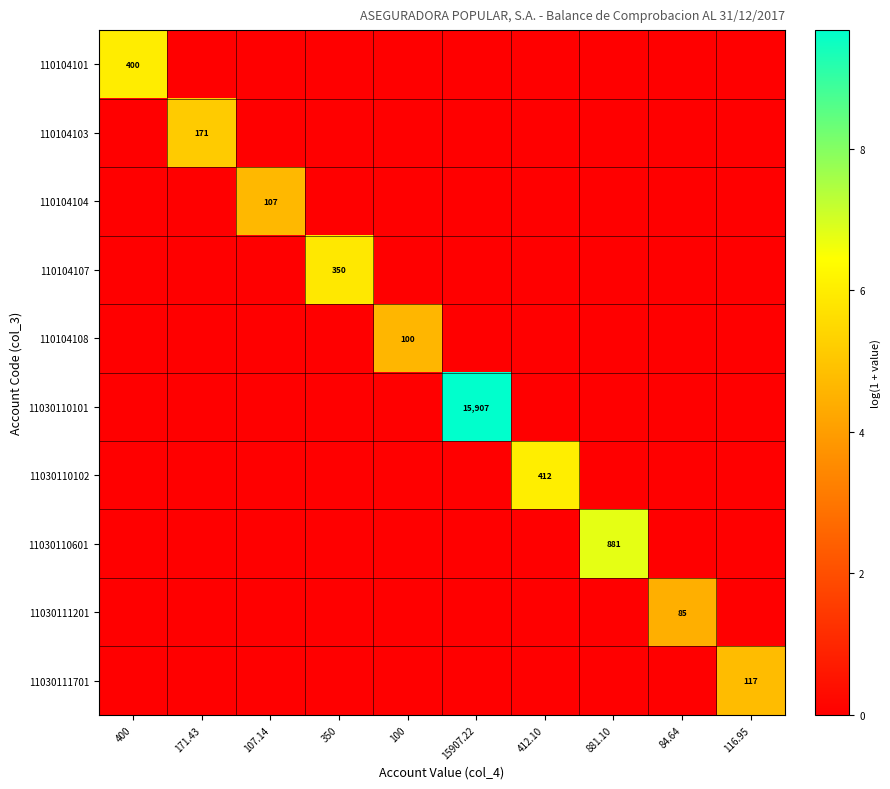

Is the value of 110104108 at 100 greater than the value of 110104107 at 350?

No